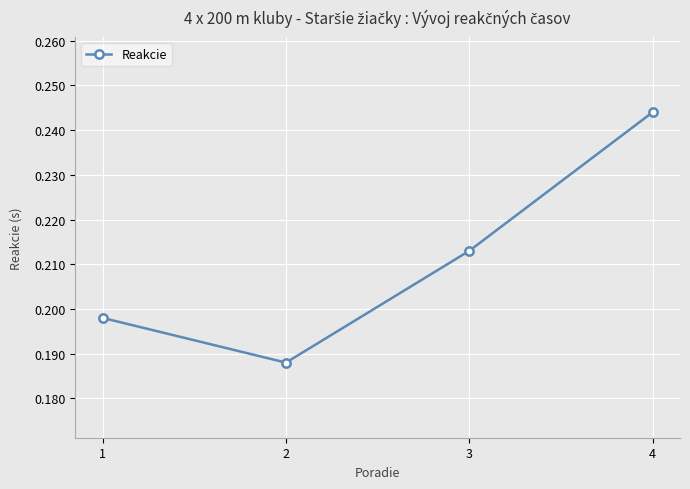

Which label corresponds to the largest value in the chart?

4